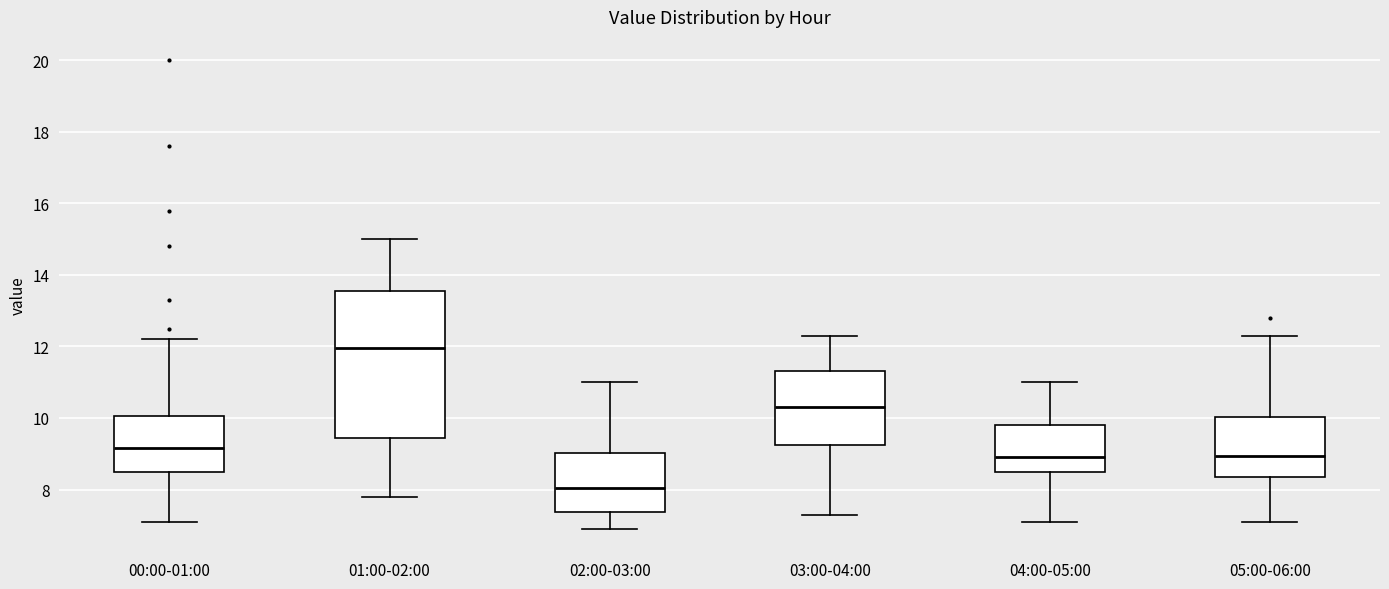

Reading left to right, read every box against the y-axis: the position of its median line, the range the box covers, and the ends of its whiskers. The values are not printed on the chart, so give them approximately, as read against the axis.

00:00-01:00: median 9.2, box 8.6 to 10.0, whiskers 7.2 to 12.2
01:00-02:00: median 12.0, box 9.4 to 13.6, whiskers 7.8 to 15.0
02:00-03:00: median 8.0, box 7.4 to 9.0, whiskers 7.0 to 11.0
03:00-04:00: median 10.4, box 9.2 to 11.4, whiskers 7.4 to 12.4
04:00-05:00: median 9.0, box 8.6 to 9.8, whiskers 7.2 to 11.0
05:00-06:00: median 9.0, box 8.4 to 10.0, whiskers 7.2 to 12.4